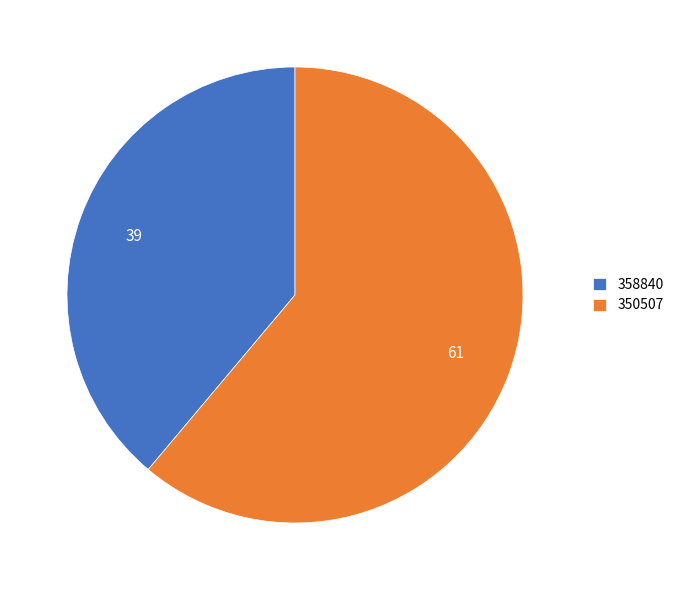

What is the ratio of the value at 350507 to the value at 358840?

1.6